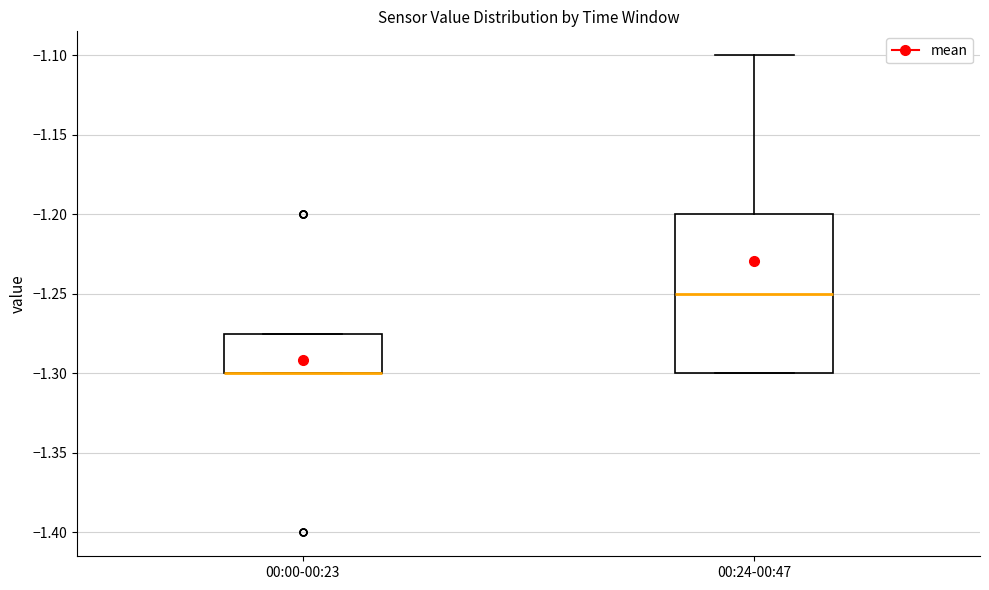

Comparing the boxes themselves (not the whiskers), which one is the tallest?

00:24-00:47